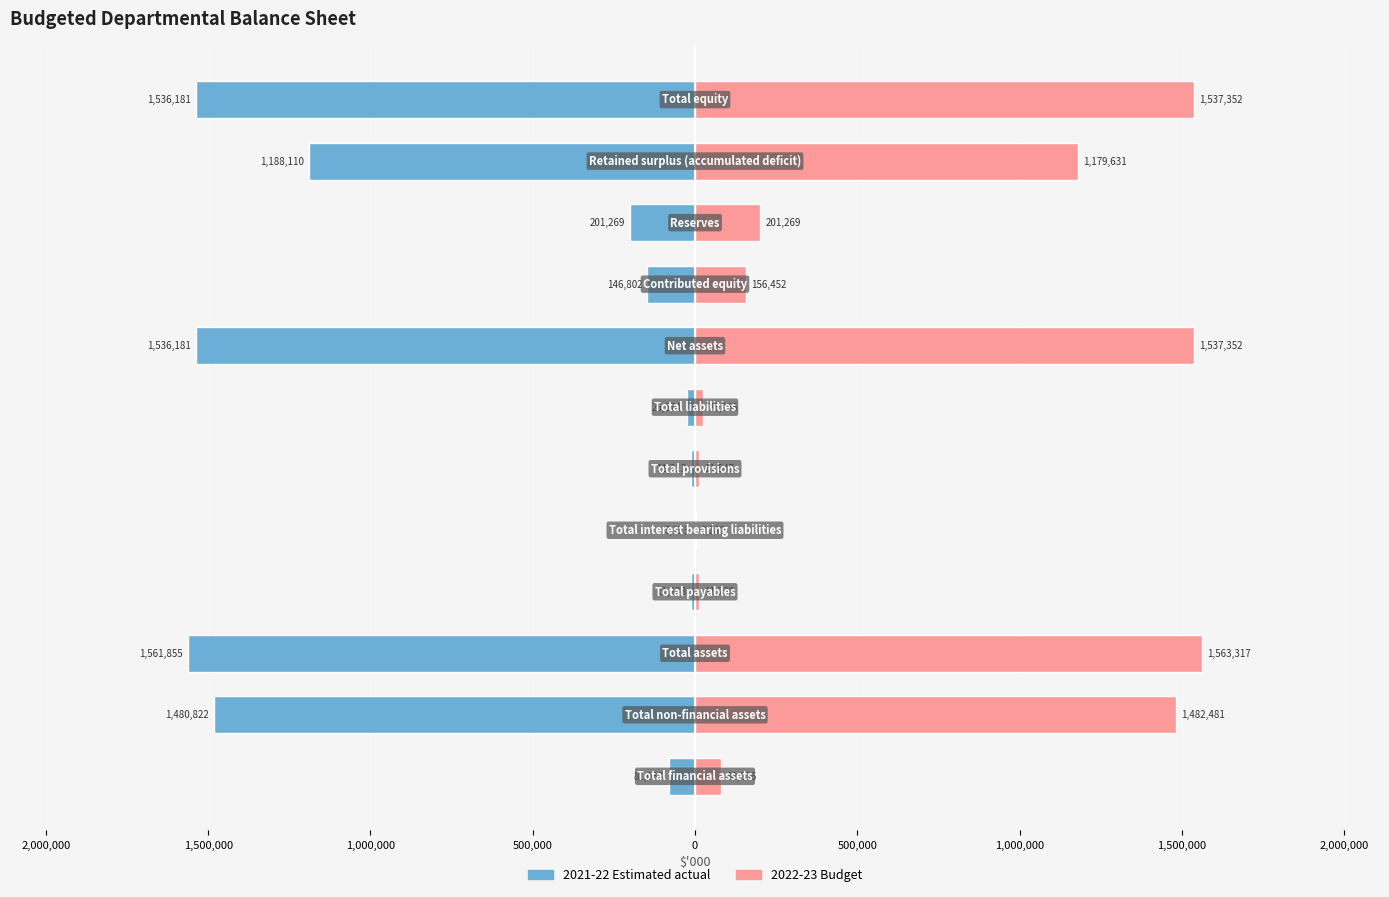

Are the bars grouped side by side (vs. stacked)?

Yes